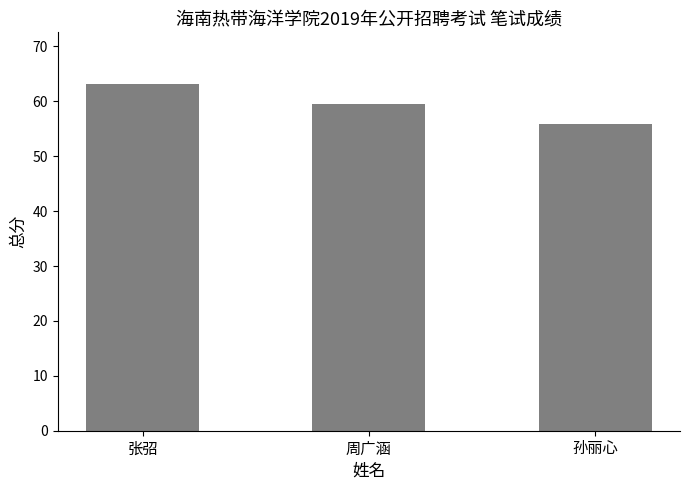

What is the difference between the values at 孙丽心 and 周广涵?

3.7